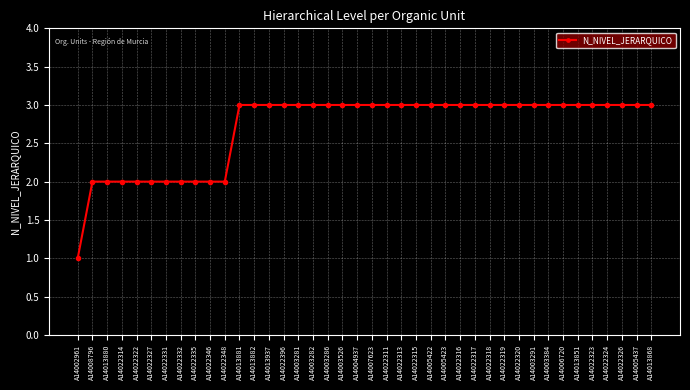

What is the minimum value shown in the chart?

1